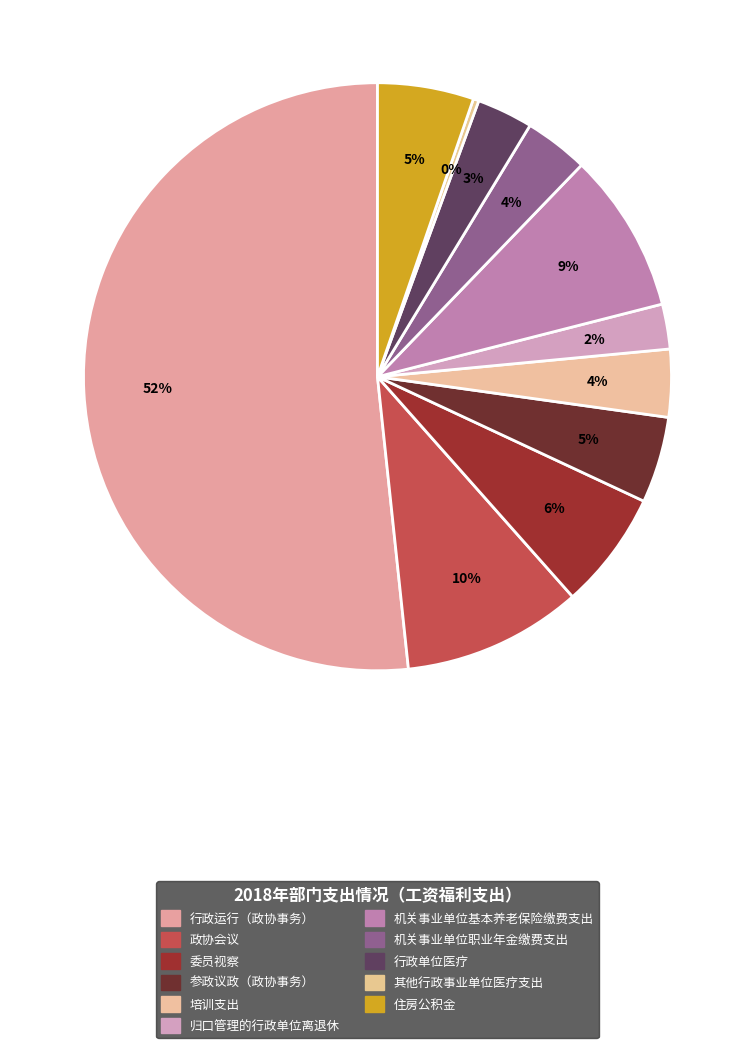

The 行政单位医疗 slice represents 3% of the pie. True or false?

True